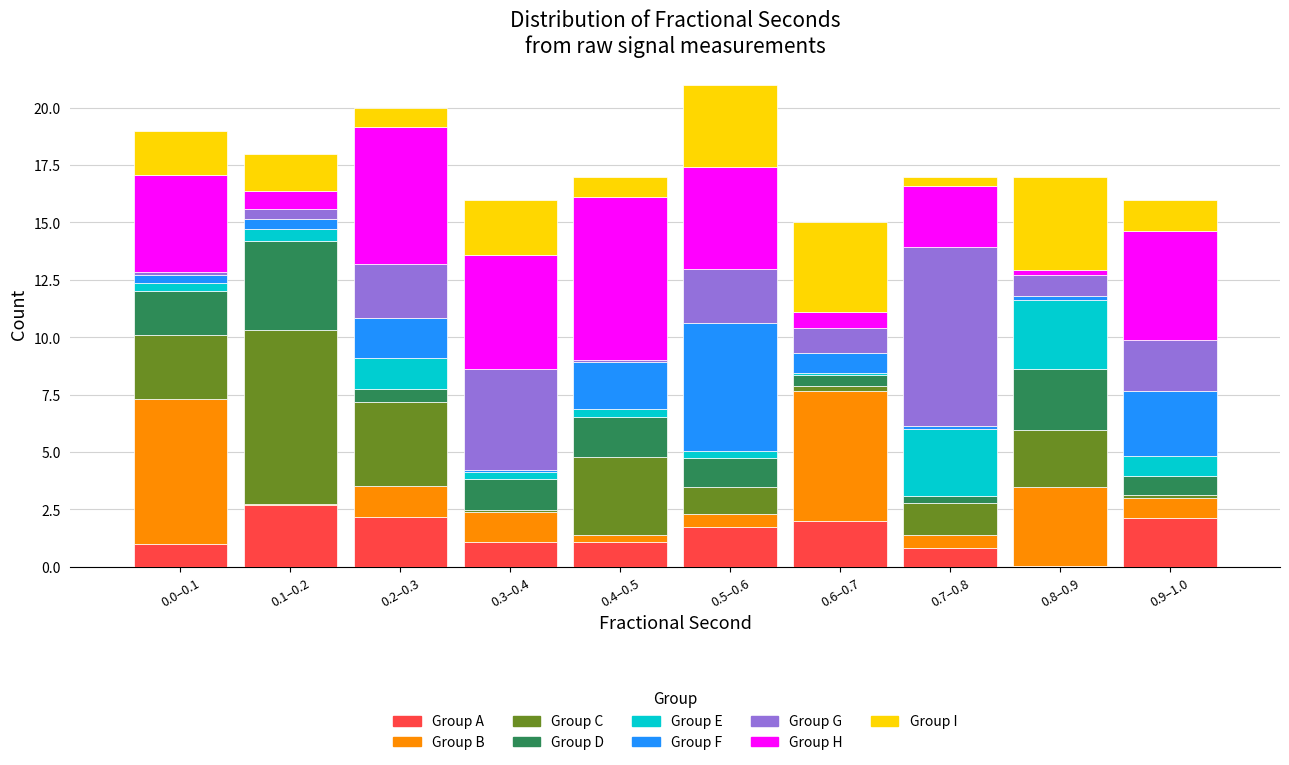

At which label does Group A reach its peak?

0.1–0.2